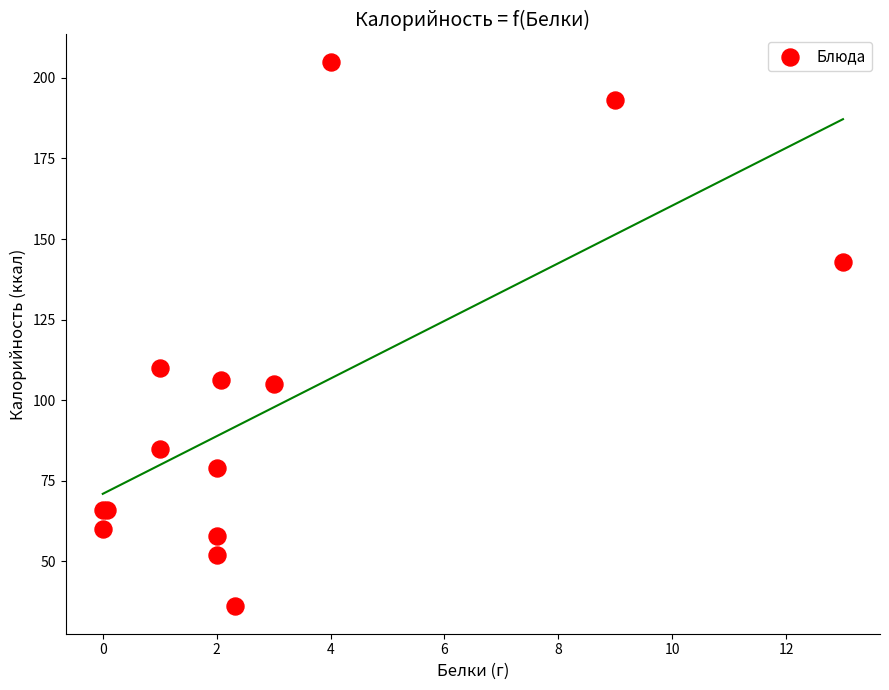

What Y value in the scatter plot is closest to 120?

110.0